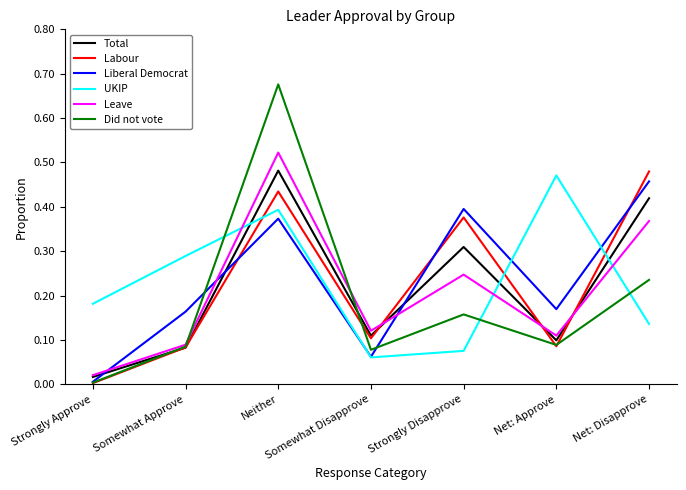

What position from the left is Somewhat Approve?

2